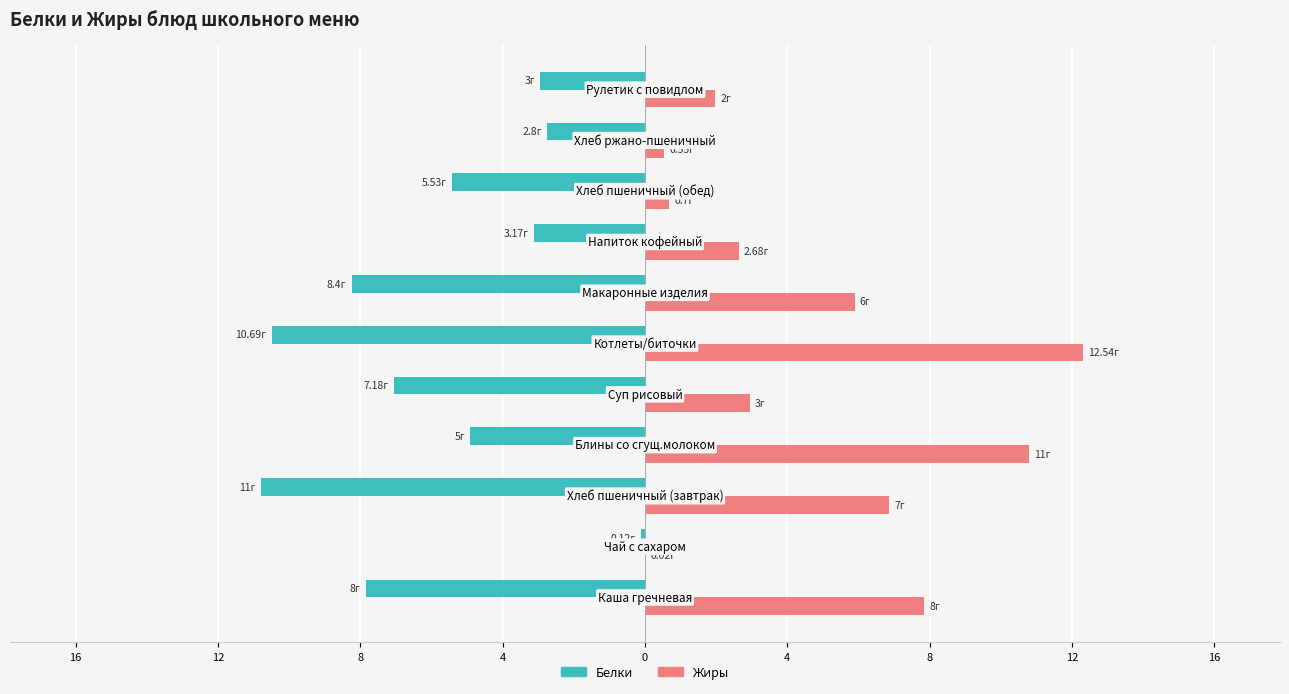

What are all the series names shown in the legend?

Белки, Жиры